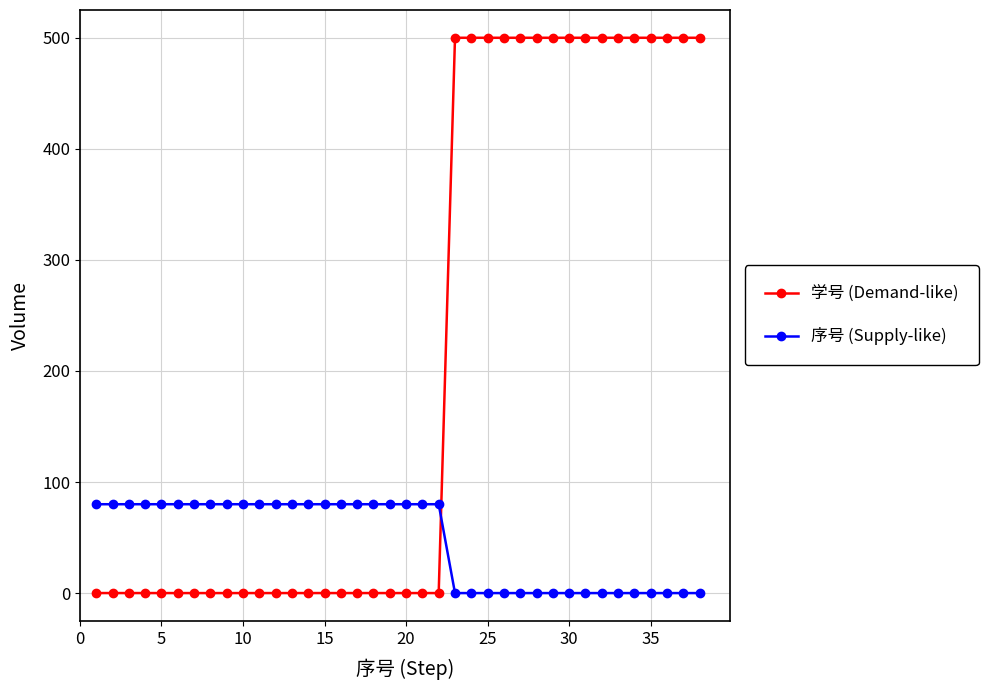

Which series has the largest total across all categories?

学号 (Demand-like)